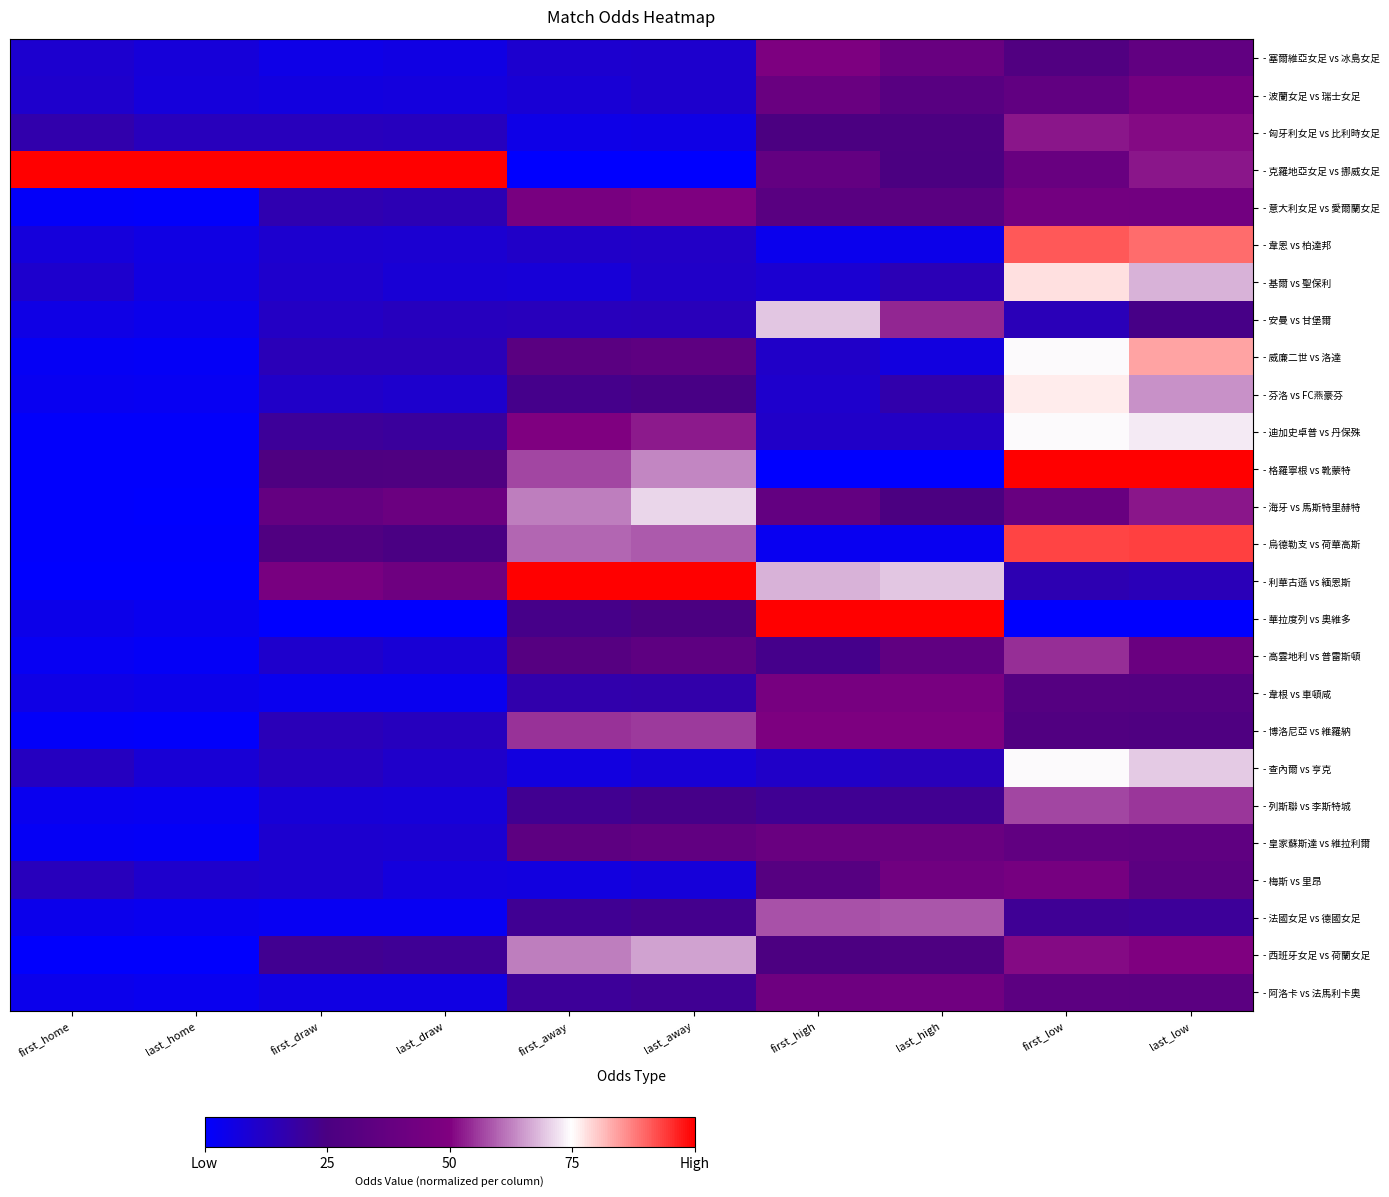

Reading left to right, extract all data points from this chart.

- 塞爾維亞女足 vs 冰島女足: first_home=0.1	last_home=0.1	first_draw=0.0	last_draw=0.1	first_away=0.1	last_away=0.1	first_high=0.5	last_high=0.4	first_low=0.3	last_low=0.4
- 波蘭女足 vs 瑞士女足: first_home=0.1	last_home=0.1	first_draw=0.1	last_draw=0.1	first_away=0.1	last_away=0.1	first_high=0.4	last_high=0.3	first_low=0.4	last_low=0.4
- 匈牙利女足 vs 比利時女足: first_home=0.2	last_home=0.1	first_draw=0.1	last_draw=0.1	first_away=0.0	last_away=0.1	first_high=0.3	last_high=0.3	first_low=0.5	last_low=0.5
- 克羅地亞女足 vs 挪威女足: first_home=1.0	last_home=1.0	first_draw=1.0	last_draw=1.0	first_away=0.0	last_away=0.0	first_high=0.4	last_high=0.2	first_low=0.4	last_low=0.5
- 意大利女足 vs 愛爾蘭女足: first_home=0.0	last_home=0.0	first_draw=0.2	last_draw=0.2	first_away=0.5	last_away=0.5	first_high=0.3	last_high=0.3	first_low=0.4	last_low=0.4
- 韋恩 vs 柏達邦: first_home=0.1	last_home=0.1	first_draw=0.1	last_draw=0.1	first_away=0.1	last_away=0.1	first_high=0.0	last_high=0.0	first_low=0.9	last_low=0.9
- 基爾 vs 聖保利: first_home=0.1	last_home=0.1	first_draw=0.1	last_draw=0.1	first_away=0.1	last_away=0.1	first_high=0.1	last_high=0.1	first_low=0.8	last_low=0.7
- 安曼 vs 甘堡爾: first_home=0.1	last_home=0.0	first_draw=0.1	last_draw=0.1	first_away=0.1	last_away=0.1	first_high=0.7	last_high=0.5	first_low=0.1	last_low=0.2
- 威廉二世 vs 洛達: first_home=0.0	last_home=0.0	first_draw=0.1	last_draw=0.1	first_away=0.3	last_away=0.3	first_high=0.1	last_high=0.1	first_low=0.7	last_low=0.8
- 芬洛 vs FC燕豪芬: first_home=0.0	last_home=0.0	first_draw=0.1	last_draw=0.1	first_away=0.2	last_away=0.2	first_high=0.1	last_high=0.2	first_low=0.8	last_low=0.6
- 迪加史卓普 vs 丹保殊: first_home=0.0	last_home=0.0	first_draw=0.2	last_draw=0.2	first_away=0.5	last_away=0.5	first_high=0.1	last_high=0.1	first_low=0.7	last_low=0.7
- 格羅寧根 vs 靴蒙特: first_home=0.0	last_home=0.0	first_draw=0.3	last_draw=0.3	first_away=0.6	last_away=0.6	first_high=0.0	last_high=0.0	first_low=1.0	last_low=1.0
- 海牙 vs 馬斯特里赫特: first_home=0.0	last_home=0.0	first_draw=0.4	last_draw=0.4	first_away=0.6	last_away=0.7	first_high=0.4	last_high=0.2	first_low=0.4	last_low=0.5
- 烏德勒支 vs 荷華高斯: first_home=0.0	last_home=0.0	first_draw=0.3	last_draw=0.2	first_away=0.6	last_away=0.6	first_high=0.0	last_high=0.0	first_low=0.9	last_low=0.9
- 利華古遜 vs 緬恩斯: first_home=0.0	last_home=0.0	first_draw=0.5	last_draw=0.4	first_away=1.0	last_away=1.0	first_high=0.7	last_high=0.7	first_low=0.2	last_low=0.1
- 華拉度列 vs 奧維多: first_home=0.0	last_home=0.0	first_draw=0.0	last_draw=0.0	first_away=0.2	last_away=0.3	first_high=1.0	last_high=1.0	first_low=0.0	last_low=0.0
- 高雲地利 vs 普雷斯頓: first_home=0.0	last_home=0.0	first_draw=0.1	last_draw=0.1	first_away=0.3	last_away=0.3	first_high=0.2	last_high=0.4	first_low=0.5	last_low=0.4
- 韋根 vs 車頓咸: first_home=0.1	last_home=0.0	first_draw=0.0	last_draw=0.0	first_away=0.2	last_away=0.2	first_high=0.5	last_high=0.5	first_low=0.3	last_low=0.3
- 博洛尼亞 vs 維羅納: first_home=0.0	last_home=0.0	first_draw=0.1	last_draw=0.1	first_away=0.5	last_away=0.6	first_high=0.5	last_high=0.5	first_low=0.3	last_low=0.3
- 查內爾 vs 亨克: first_home=0.1	last_home=0.1	first_draw=0.1	last_draw=0.1	first_away=0.1	last_away=0.1	first_high=0.1	last_high=0.1	first_low=0.7	last_low=0.7
- 列斯聯 vs 李斯特城: first_home=0.0	last_home=0.0	first_draw=0.1	last_draw=0.1	first_away=0.2	last_away=0.2	first_high=0.2	last_high=0.2	first_low=0.6	last_low=0.6
- 皇家蘇斯達 vs 維拉利爾: first_home=0.0	last_home=0.0	first_draw=0.1	last_draw=0.1	first_away=0.3	last_away=0.4	first_high=0.4	last_high=0.4	first_low=0.4	last_low=0.3
- 梅斯 vs 里昂: first_home=0.1	last_home=0.1	first_draw=0.1	last_draw=0.1	first_away=0.1	last_away=0.1	first_high=0.3	last_high=0.4	first_low=0.5	last_low=0.3
- 法國女足 vs 德國女足: first_home=0.0	last_home=0.0	first_draw=0.0	last_draw=0.0	first_away=0.2	last_away=0.2	first_high=0.6	last_high=0.6	first_low=0.2	last_low=0.2
- 西班牙女足 vs 荷蘭女足: first_home=0.0	last_home=0.0	first_draw=0.2	last_draw=0.2	first_away=0.6	last_away=0.7	first_high=0.3	last_high=0.3	first_low=0.5	last_low=0.5
- 阿洛卡 vs 法馬利卡奧: first_home=0.0	last_home=0.0	first_draw=0.1	last_draw=0.1	first_away=0.2	last_away=0.2	first_high=0.4	last_high=0.4	first_low=0.3	last_low=0.3